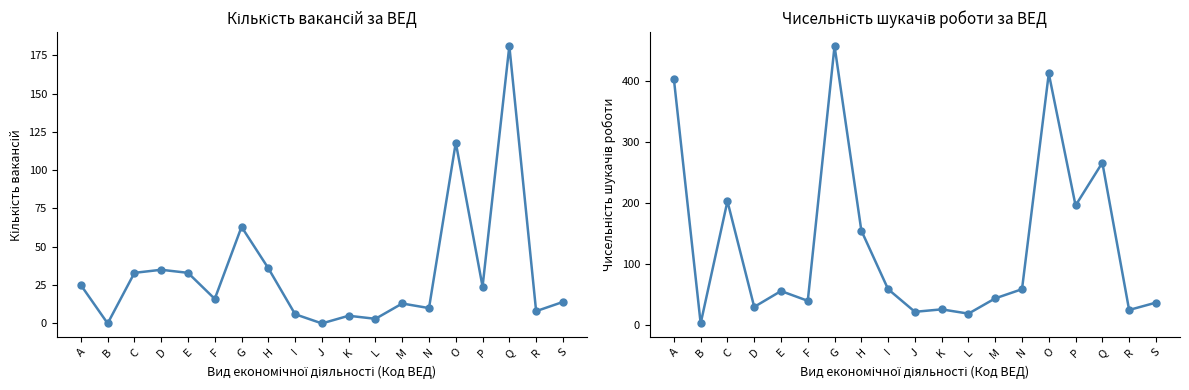

How many data points in Чисельність шукачів роботи are above 56?

9